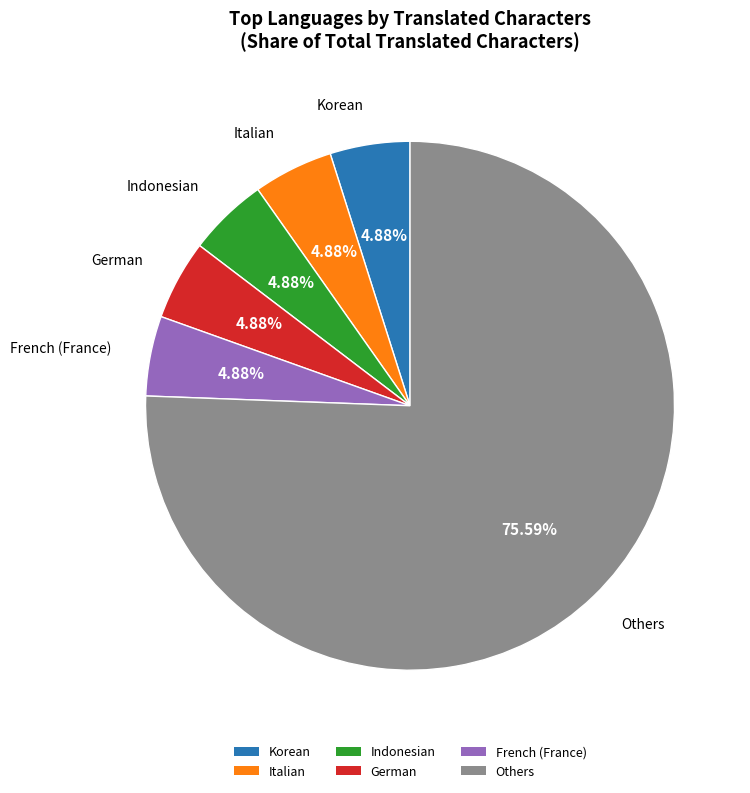

What is the largest slice in the pie chart?

Others